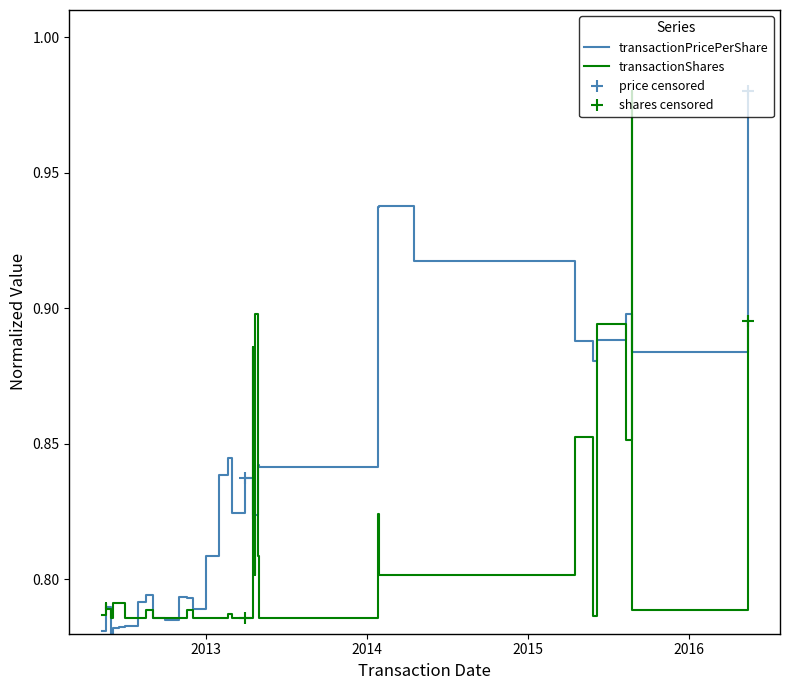

How many distinct data groups are displayed?

2